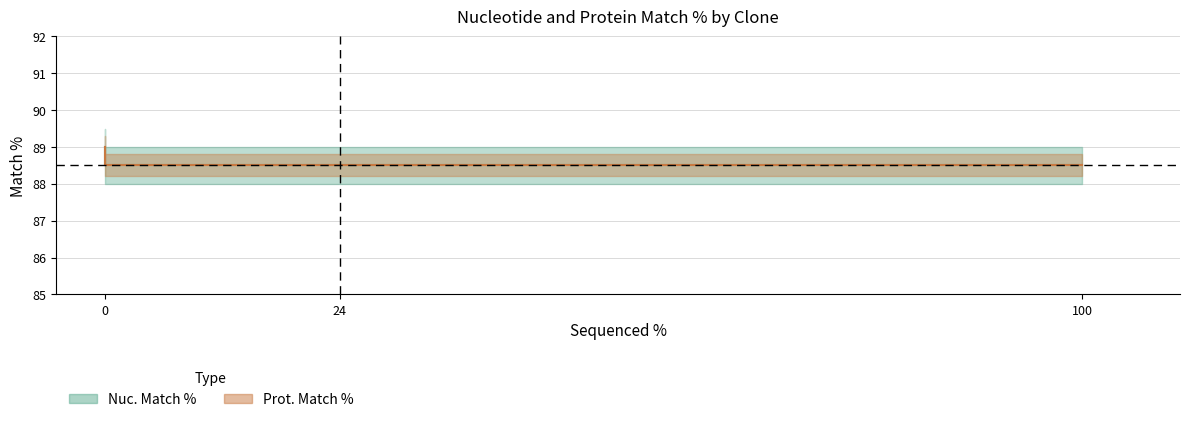

What is the value of the Prot. Match % point at the 2nd from the left?

89.0